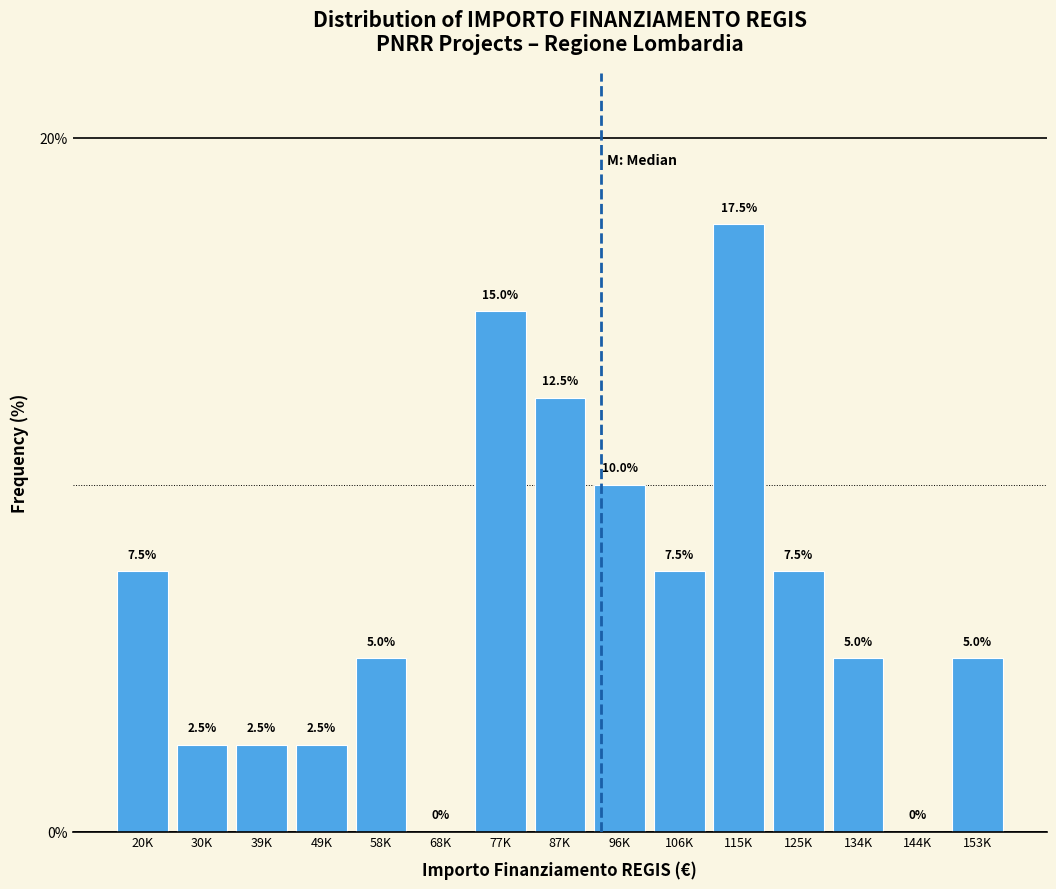

Reading left to right, what are all the values shown in this chart?

20K=7.5	30K=2.5	39K=2.5	49K=2.5	58K=5.0	68K=0.0	77K=15.0	87K=12.5	96K=10.0	106K=7.5	115K=17.5	125K=7.5	134K=5.0	144K=0.0	153K=5.0